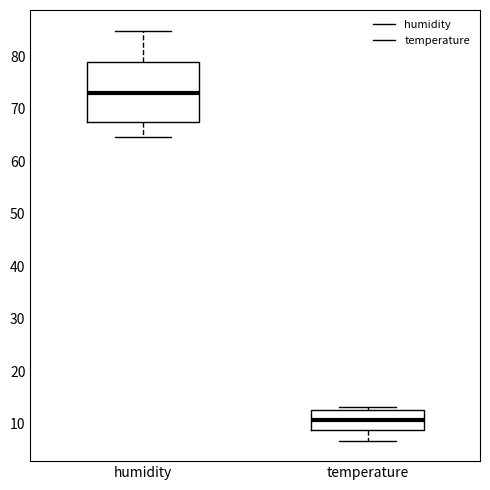

Comparing the boxes themselves (not the whiskers), which one is the tallest?

humidity